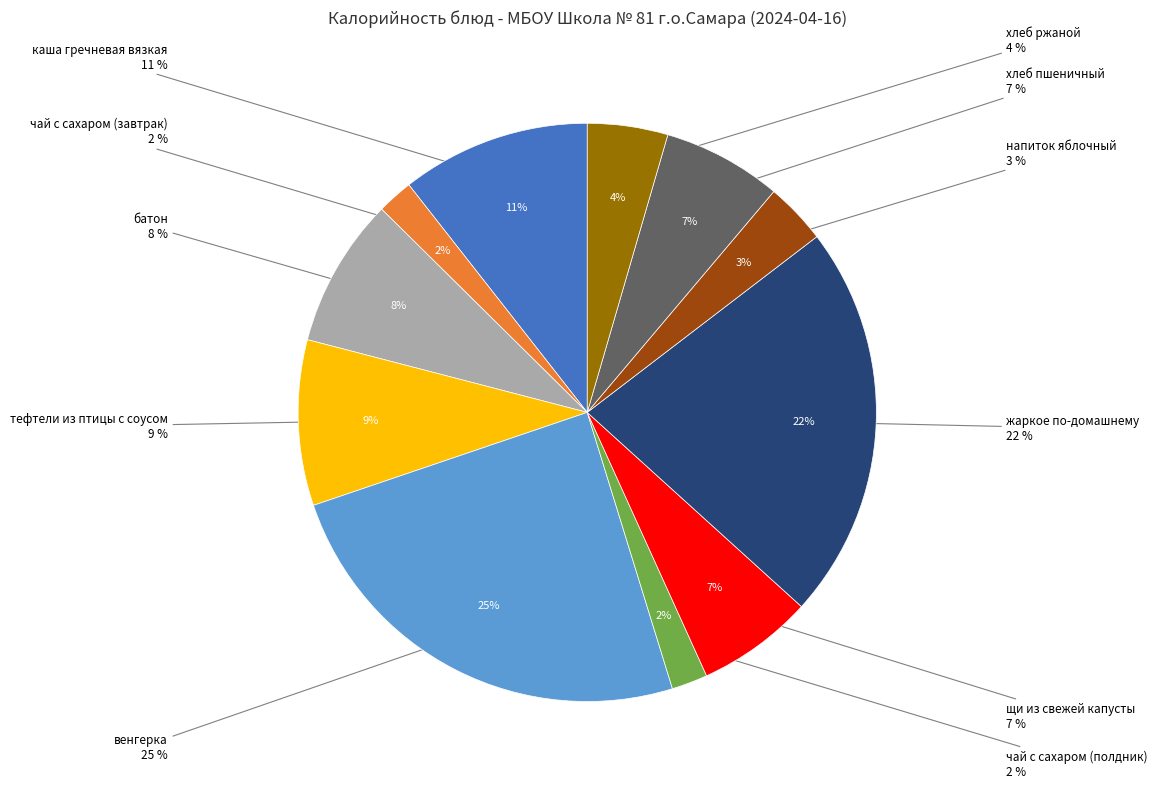

True or false: хлеб ржаной accounts for 11% of the total.

False